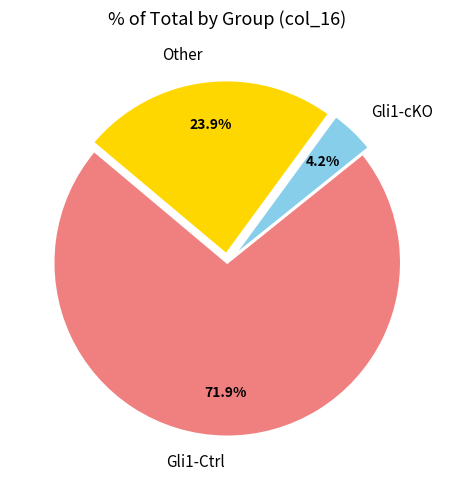

To the nearest percent, what is the difference between the largest and smallest slice percentages?

68%